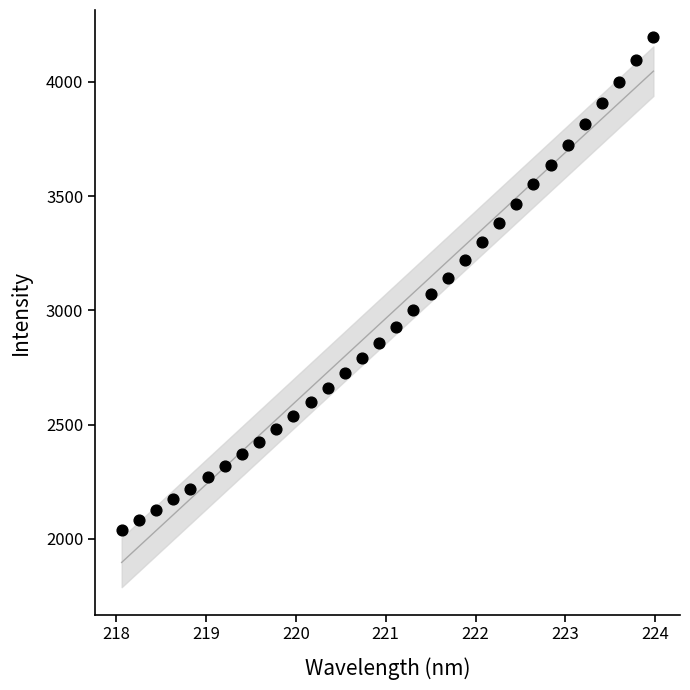

What is the range of Y values (max minus min)?

2154.0